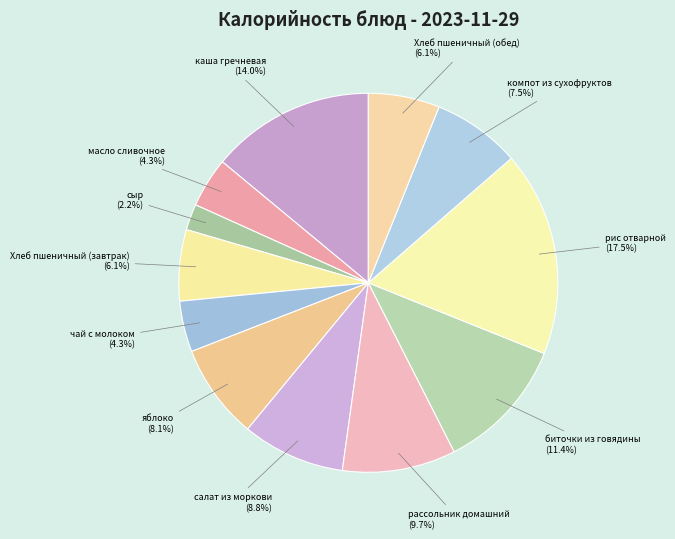

To the nearest percent, what is the combined percentage of Хлеб пшеничный (обед) and рассольник домашний?

16%